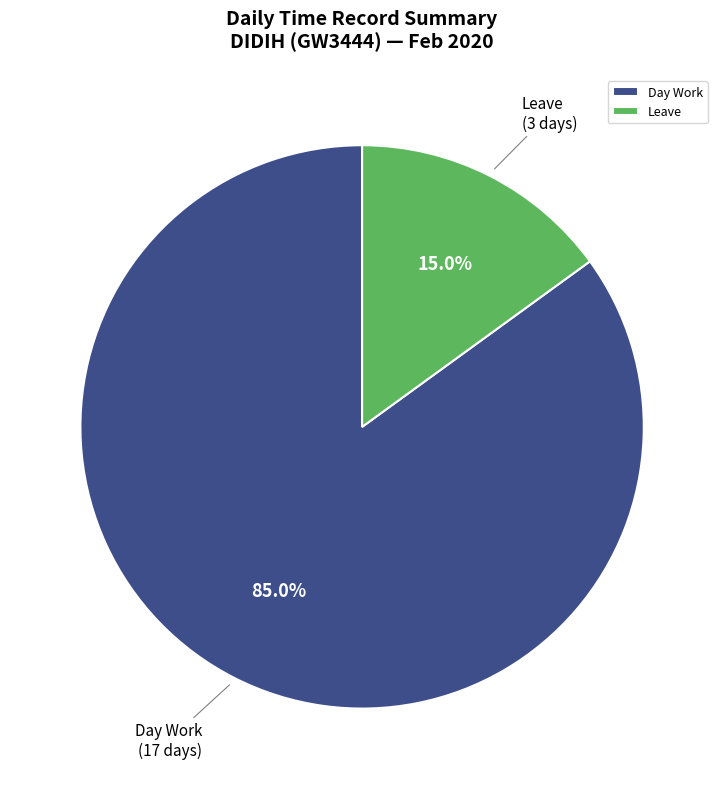

How much of the chart is everything except Day Work?

15.0%